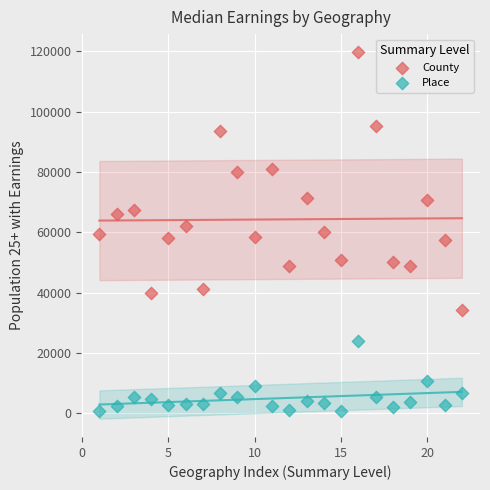

Which series has the largest Y range (max minus min)?

County